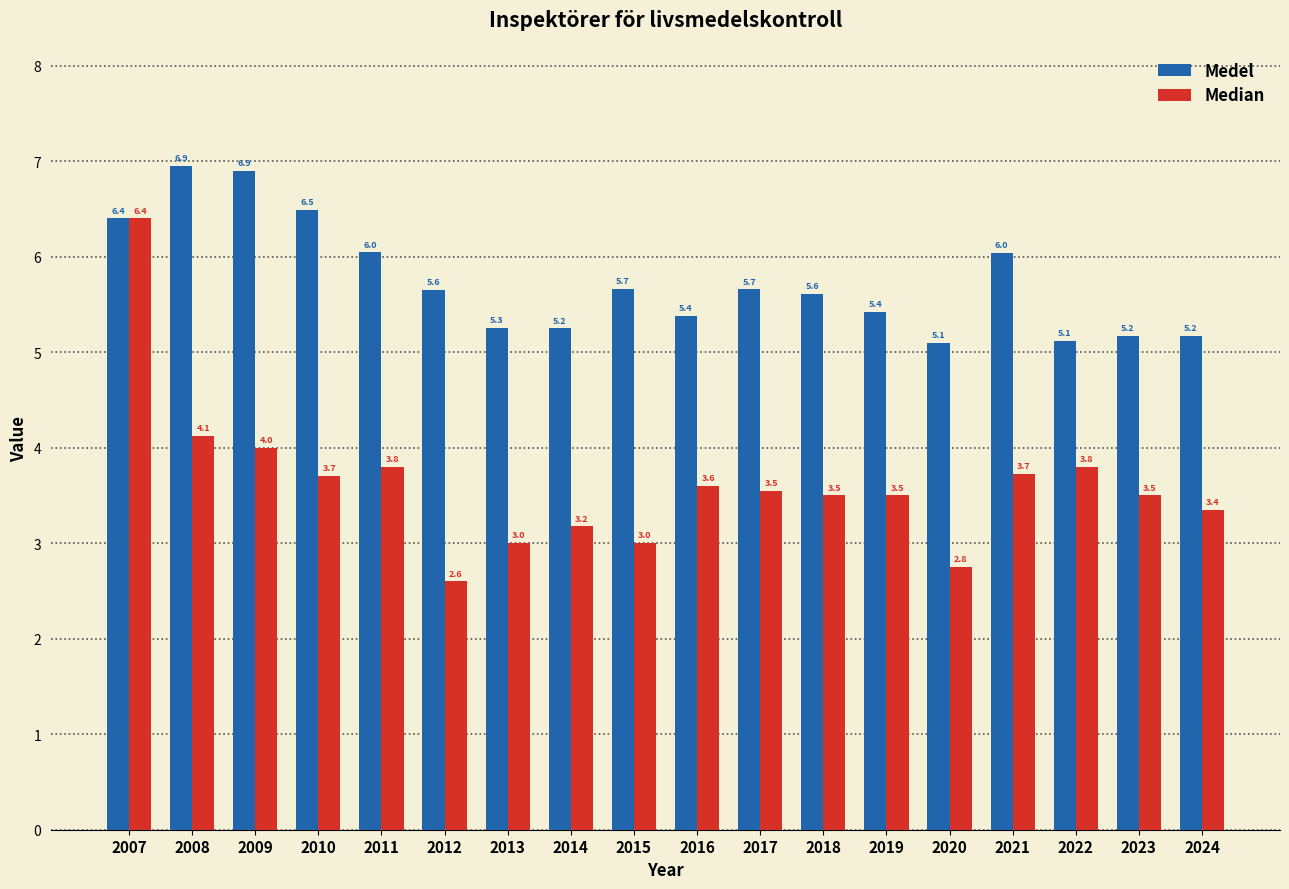

Rank the series by their maximum value, from highest to lowest.

Medel, Median